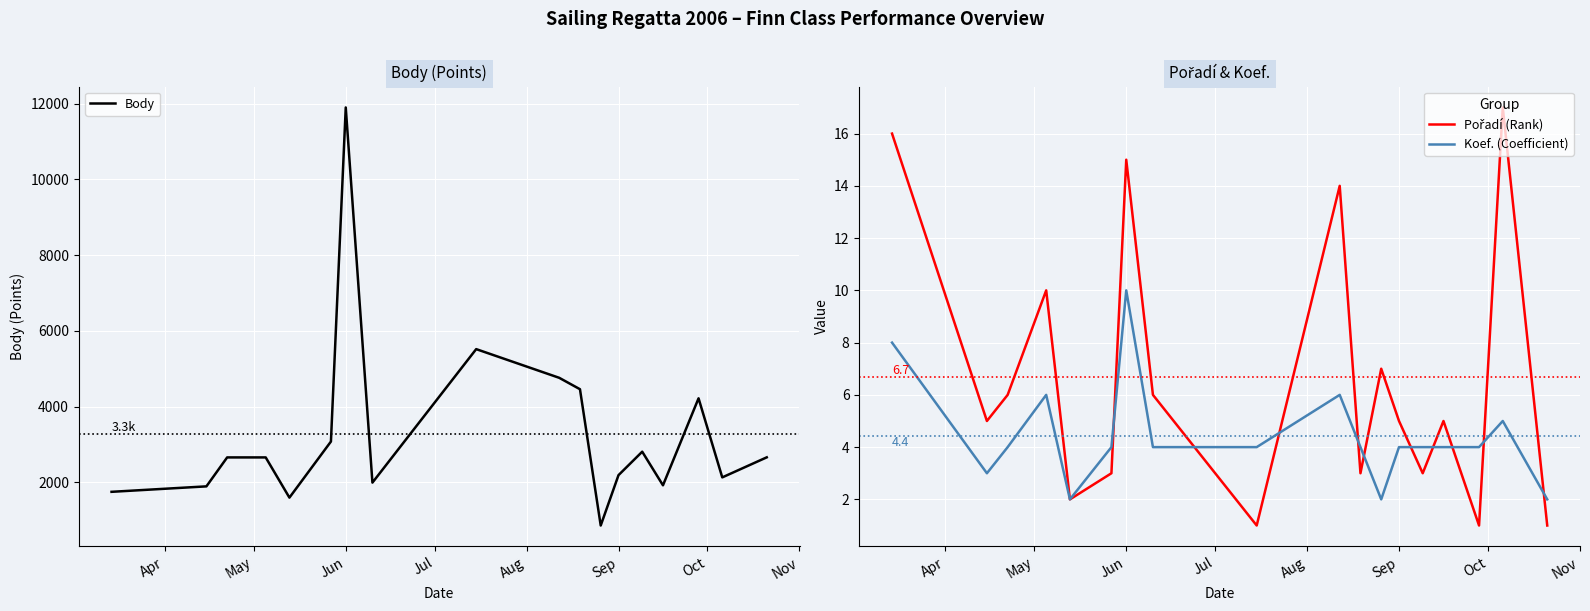

At which label does Koef. (Coefficient) reach its peak?

Jun